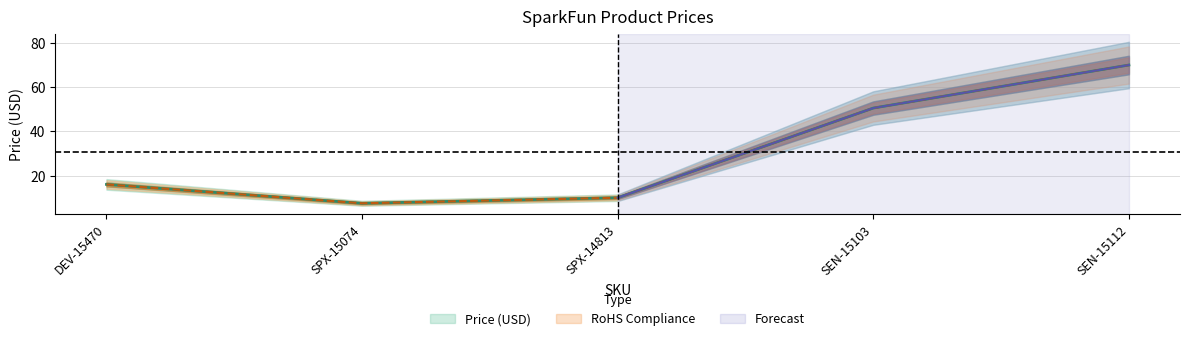

What is the difference between the maximum and minimum values?

62.5